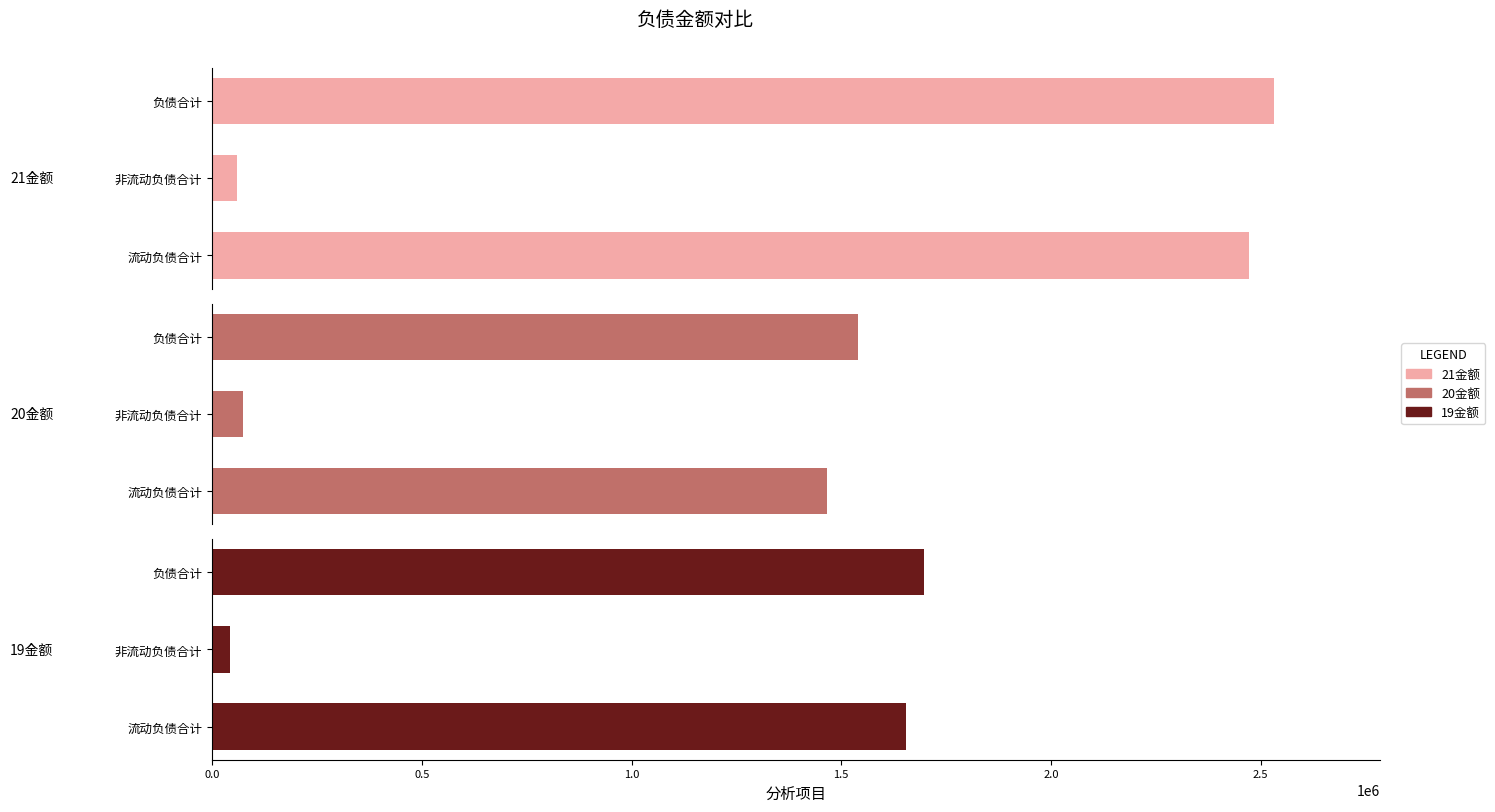

List the series in order of their overall mean, highest first.

21金额, 19金额, 20金额